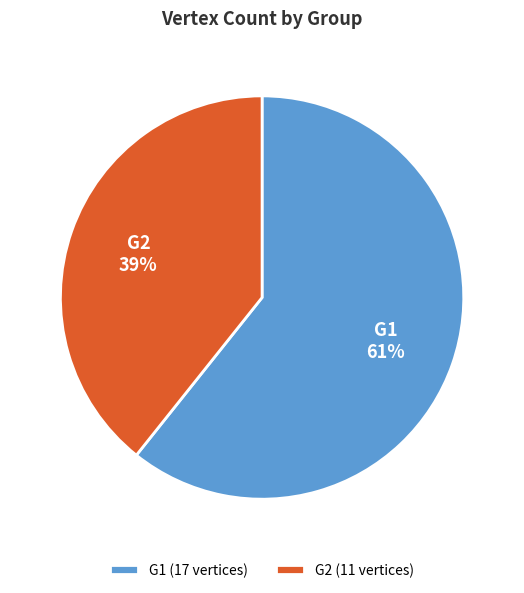

Between G2 and G1, which is larger?

G1